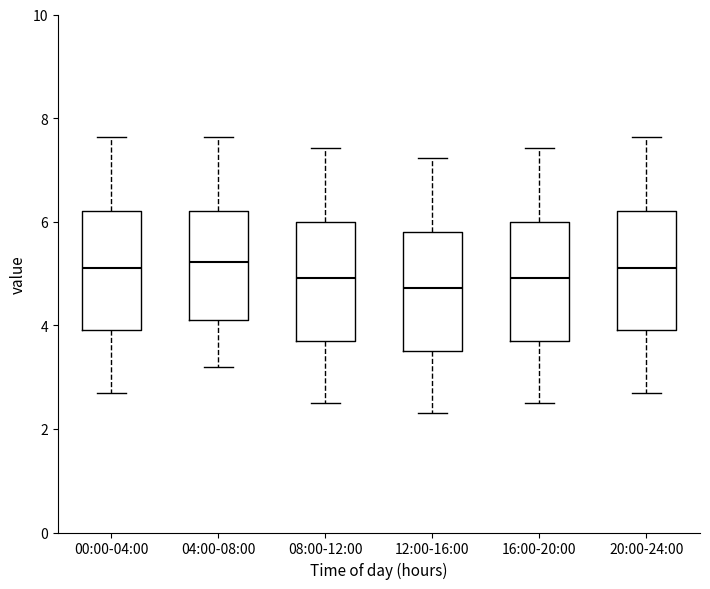

Which box's median line is the lowest?

12:00-16:00